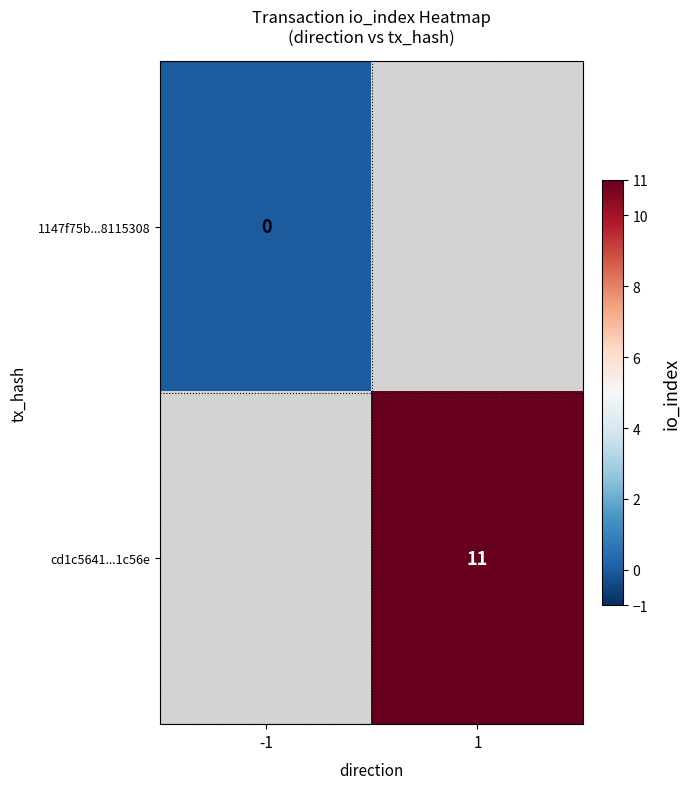

The value of cd1c5641...1c56e at 1 is 11. True or false?

True